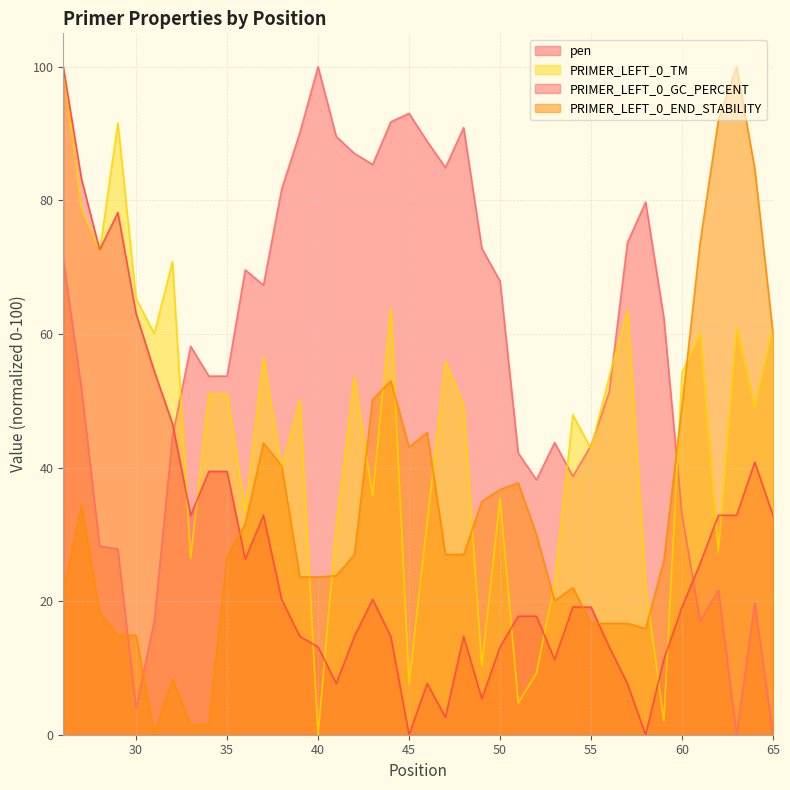

Which series has the largest total across all categories?

pen